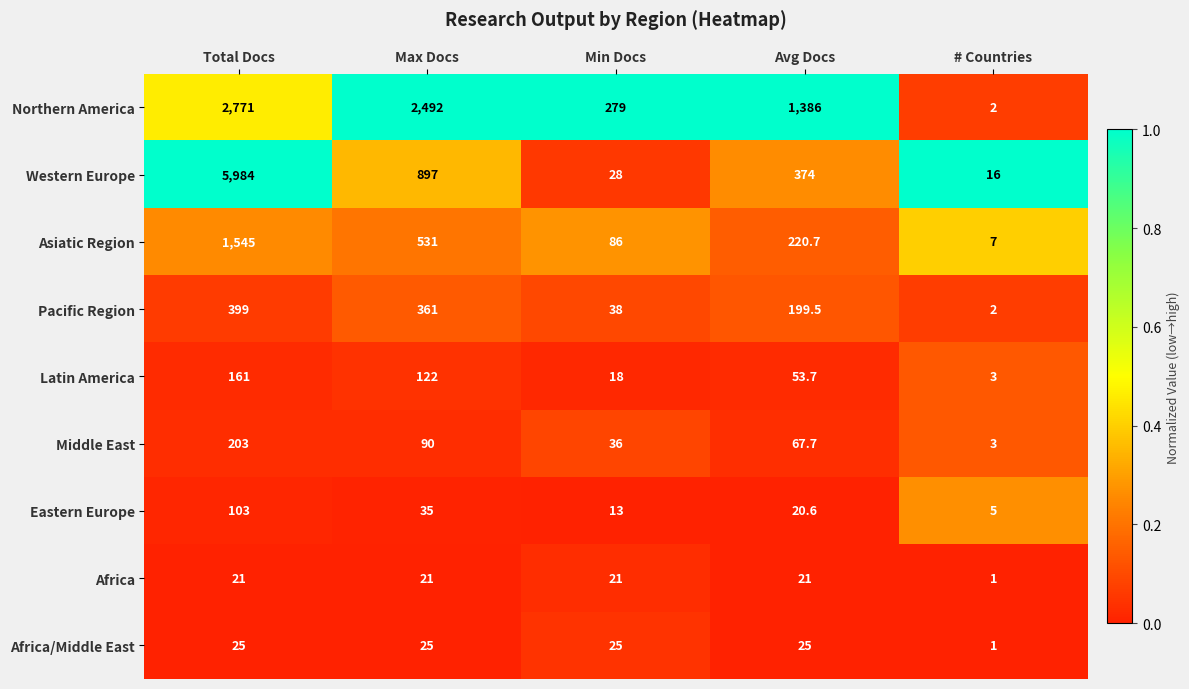

Rank the series at Min Docs from highest to lowest value.

Northern America, Asiatic Region, Pacific Region, Middle East, Western Europe, Africa/Middle East, Africa, Latin America, Eastern Europe